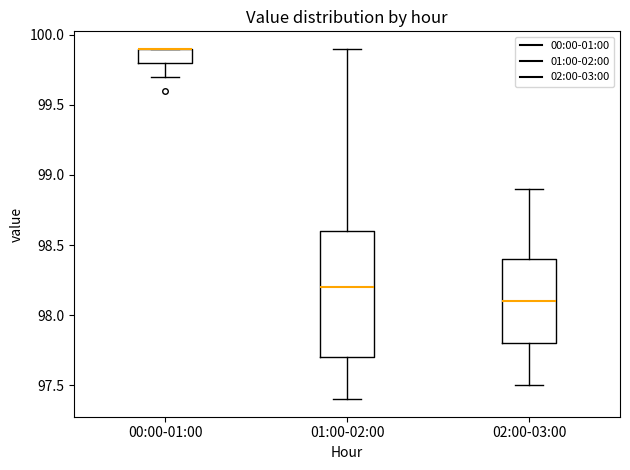

Reading left to right, transcribe this box plot: for each box, give where its median line is, the range the box spans, and where its two whiskers end, as read against the y-axis. The values are not printed on the chart, so give them approximately, as read against the axis.

00:00-01:00: median 99.9 (drawn on the box's upper edge), box 99.8 to 99.9, whiskers 99.7 to 99.9
01:00-02:00: median 98.2, box 97.7 to 98.6, whiskers 97.4 to 99.9
02:00-03:00: median 98.1, box 97.8 to 98.4, whiskers 97.5 to 98.9